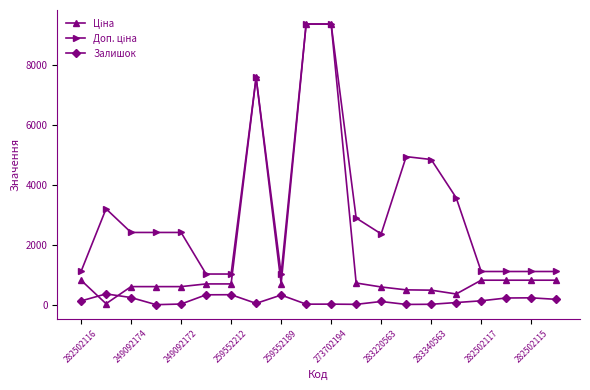

True or false: Залишок has more than 2 interior local peaks.

True